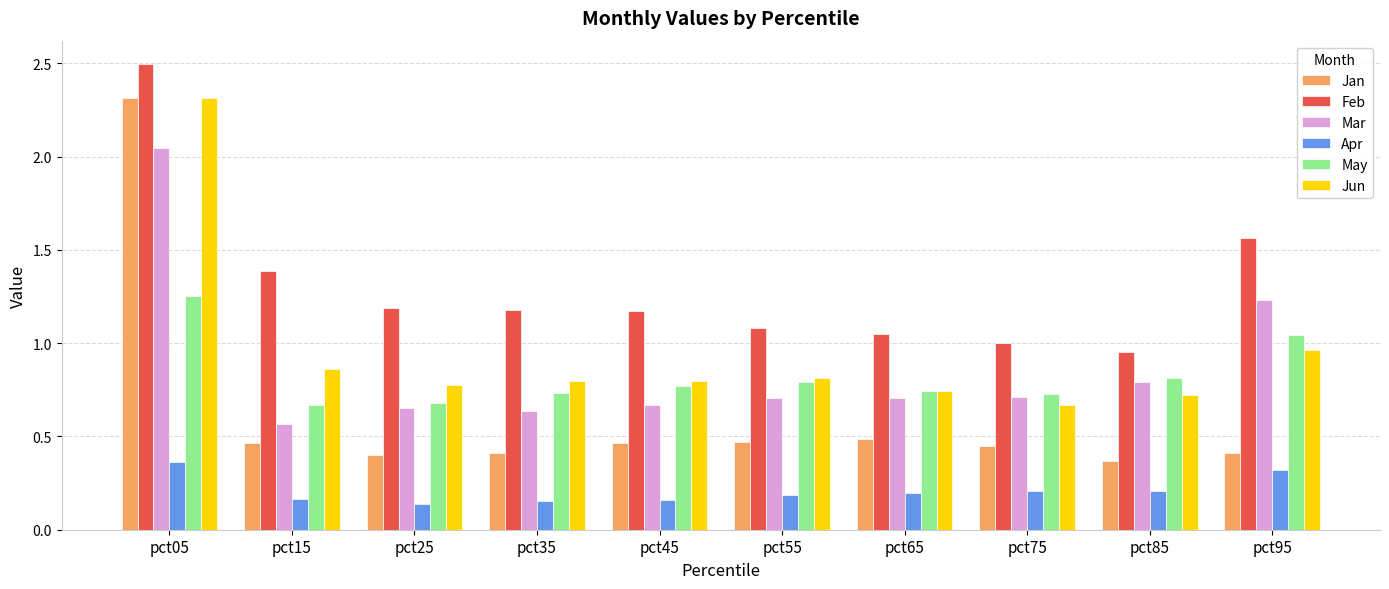

Which series has the largest range (max minus min)?

Jan